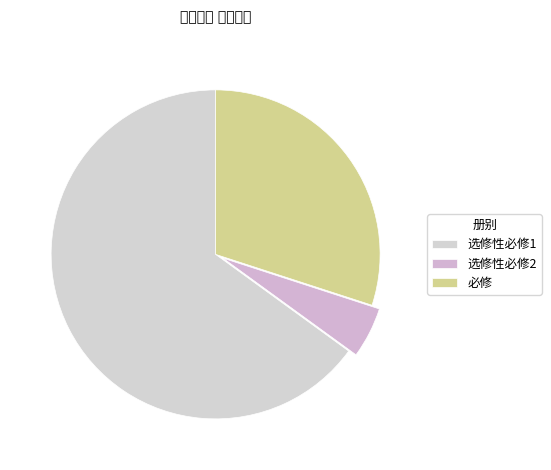

Is it true that 必修 is 30% of the pie?

True